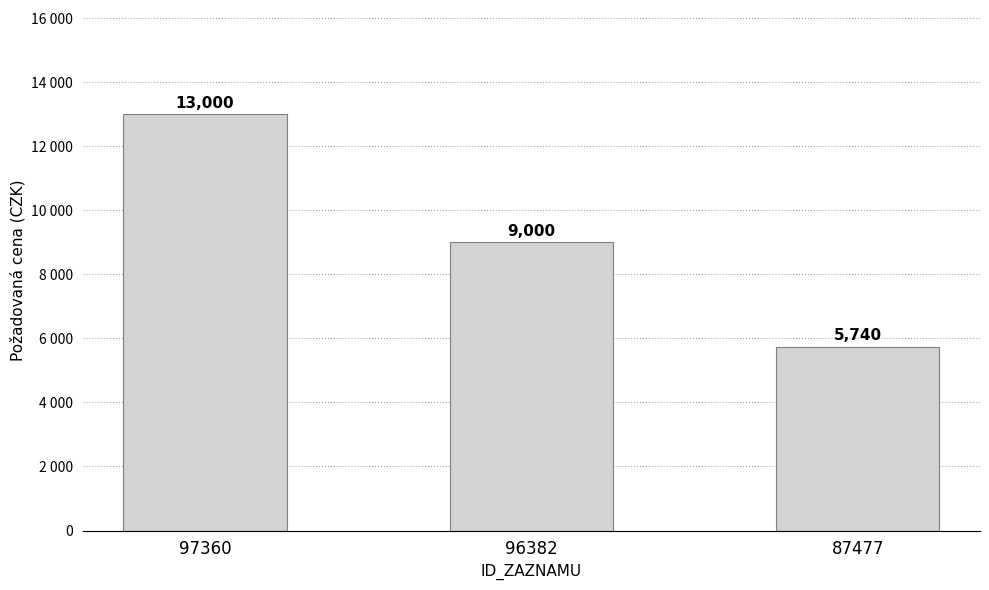

What is the value of the 2nd bar from the left?

9000